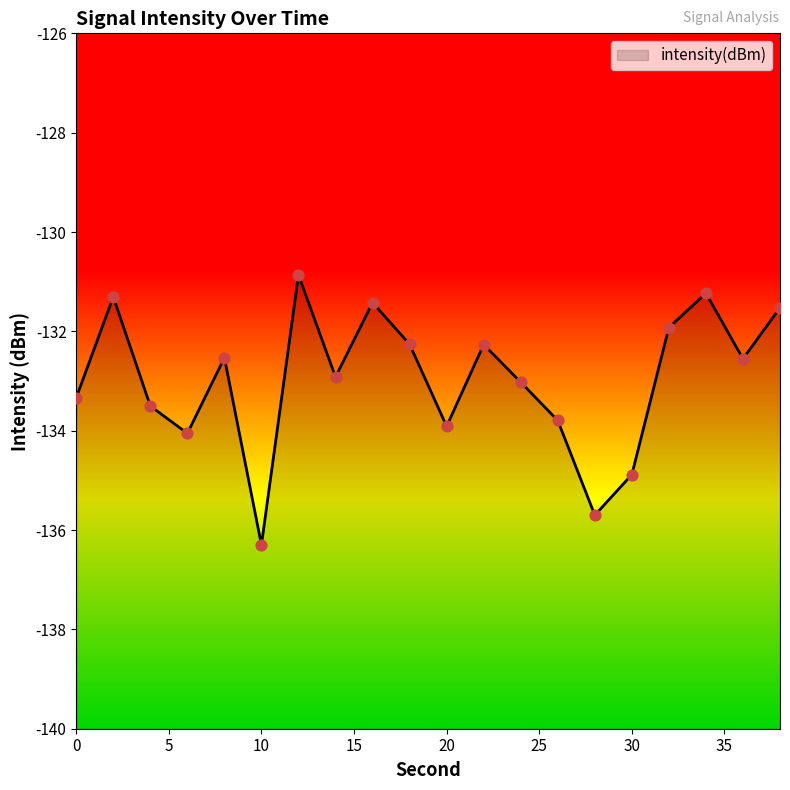

Between 6 and 14, which is larger?

14